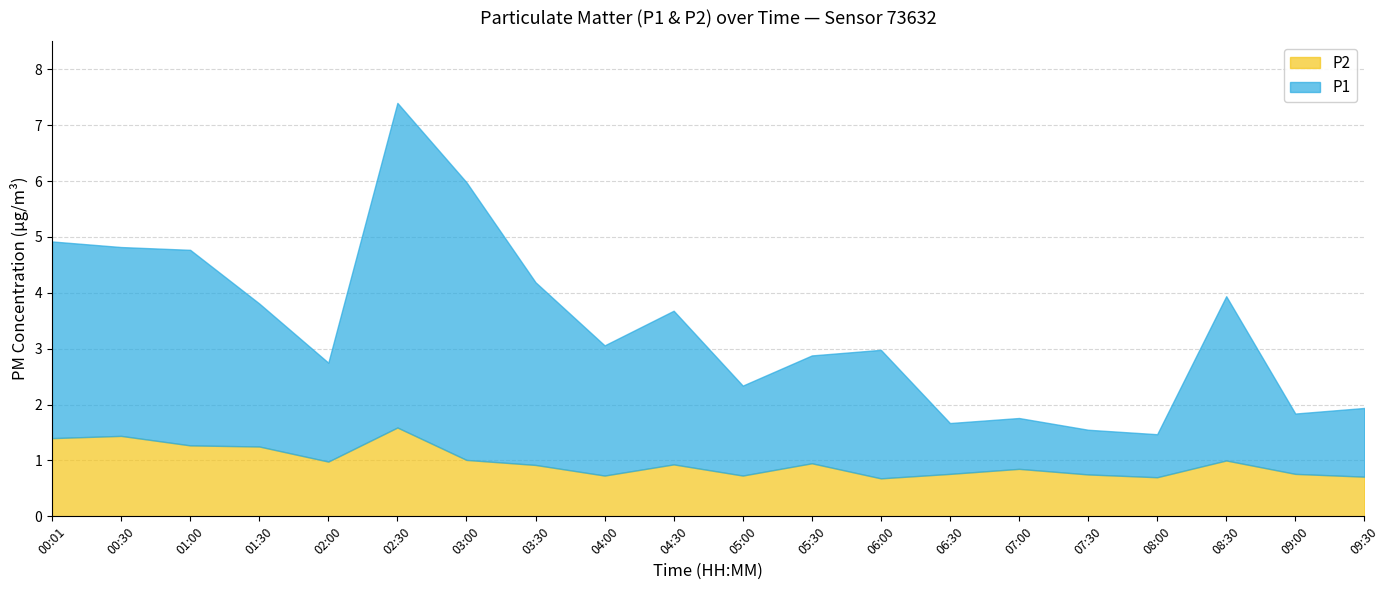

How many lines are shown in the chart?

2